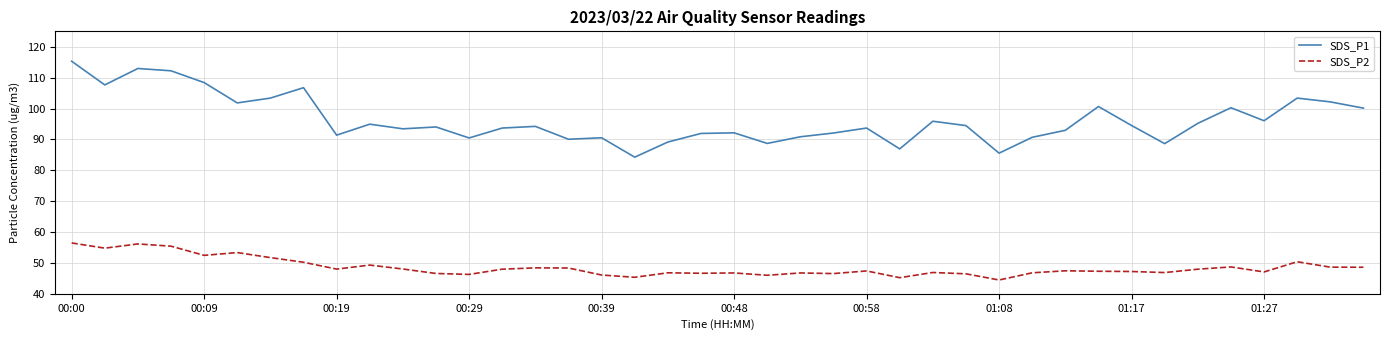

True or false: SDS_P2 and SDS_P1 cross at least once.

False